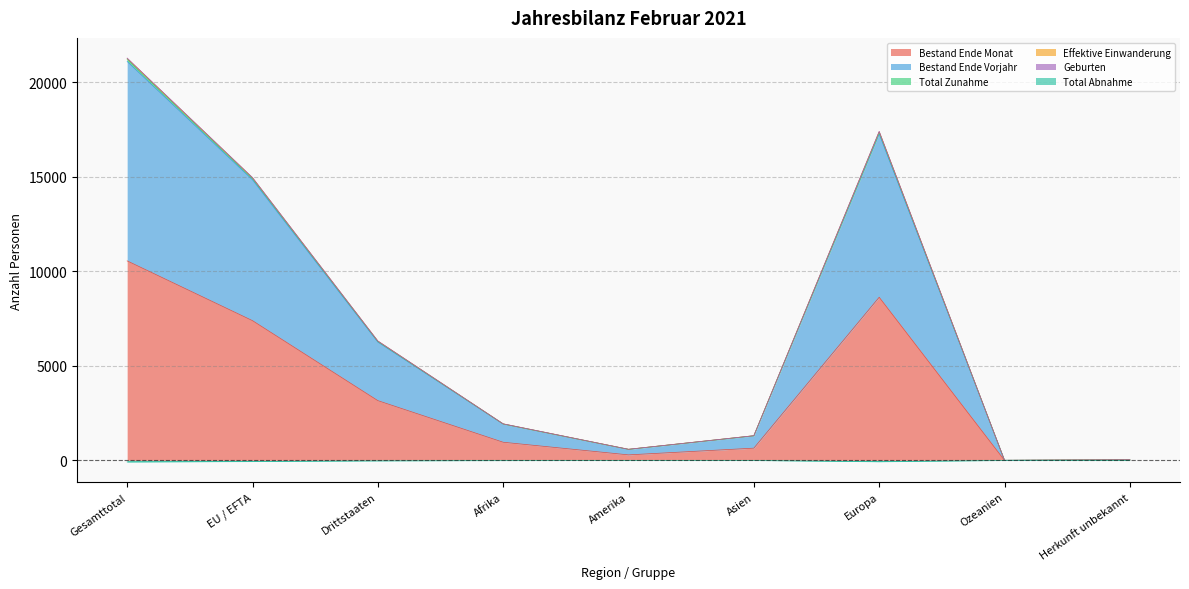

At which category does Effektive Einwanderung reach its first local valley?

Amerika